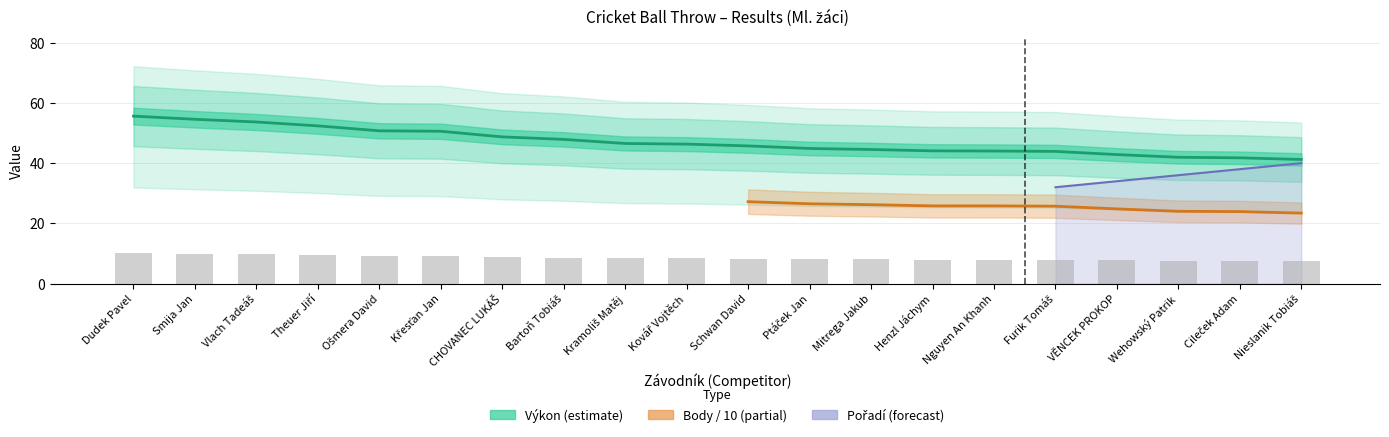

What is the spread (max minus min) of values at Furik Tomáš?

36.0